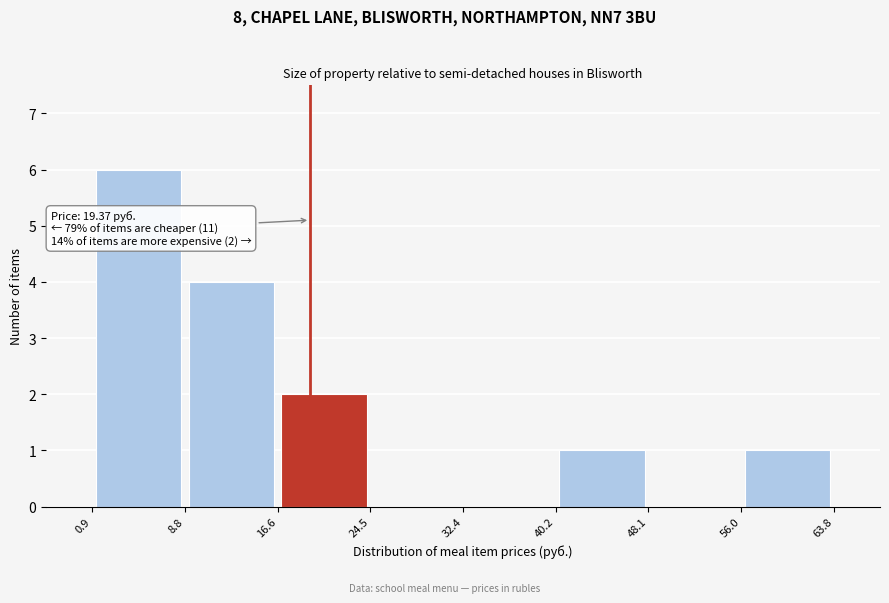

Over which range of the x-axis is the bar tallest?

0.9 to 8.8